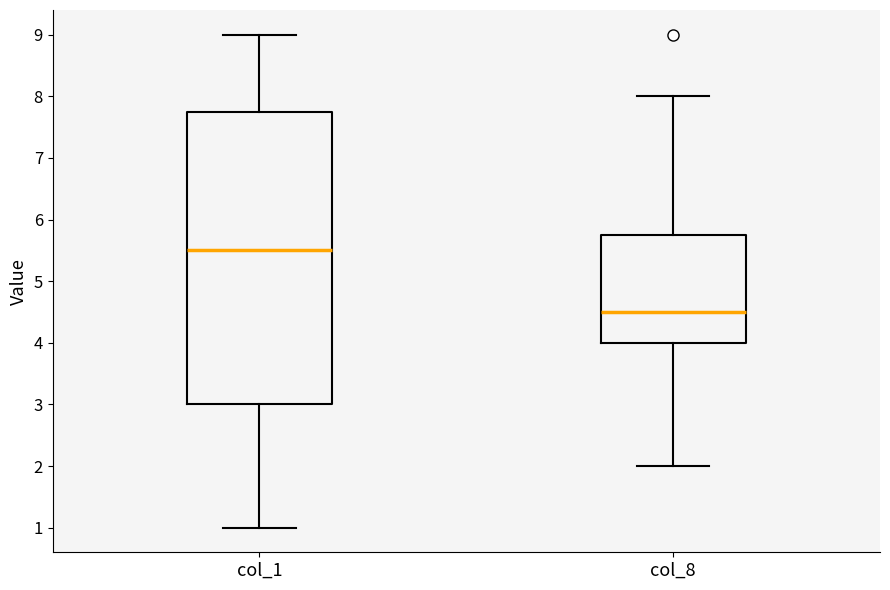

Which box's median line is the lowest?

col_8